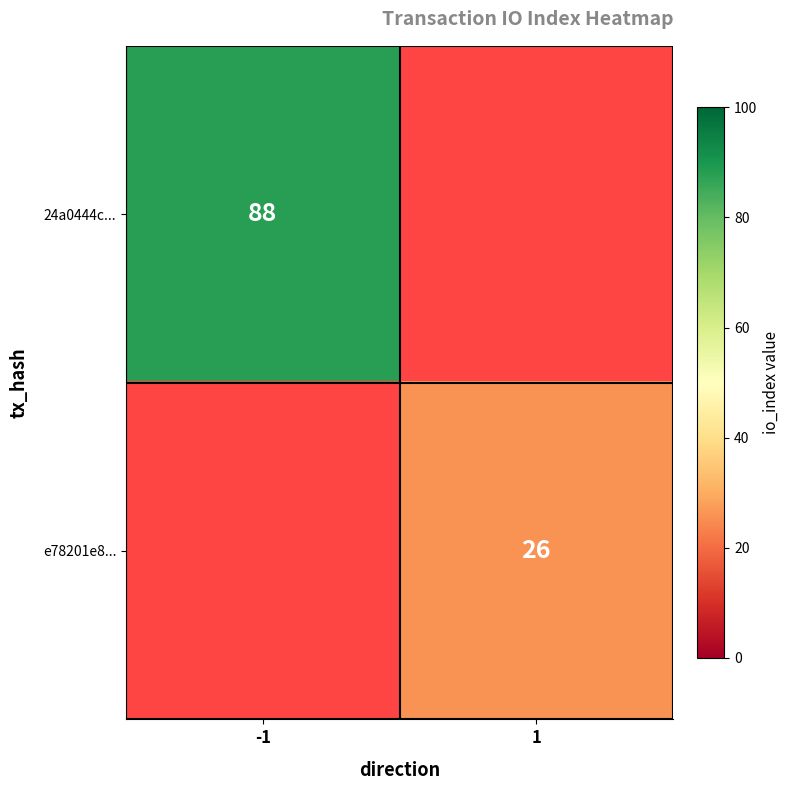

At how many categories does at least one series exceed 44?

1